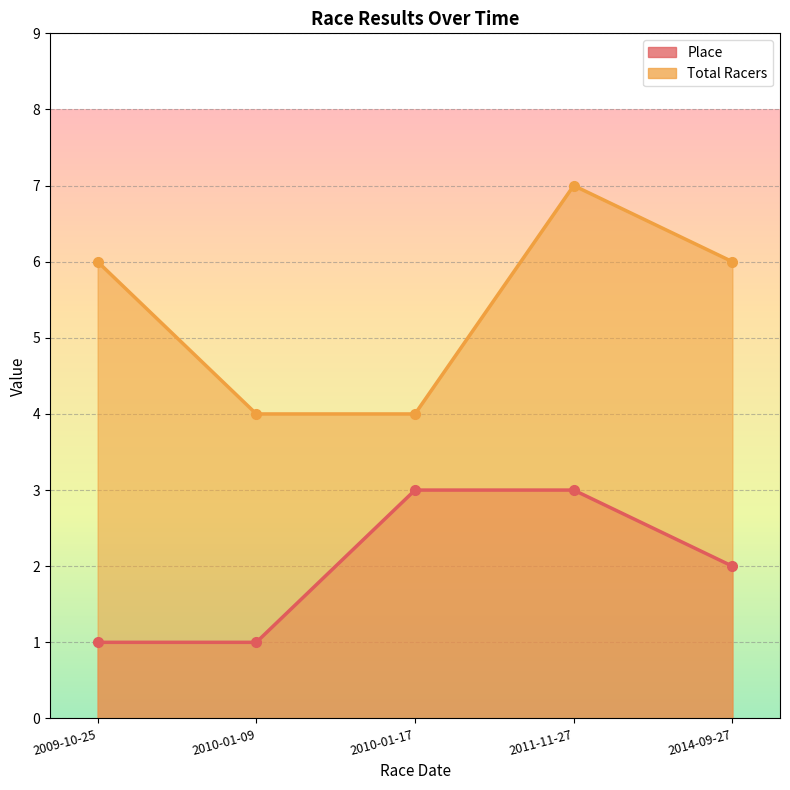

What is the maximum value shown in the chart?

7